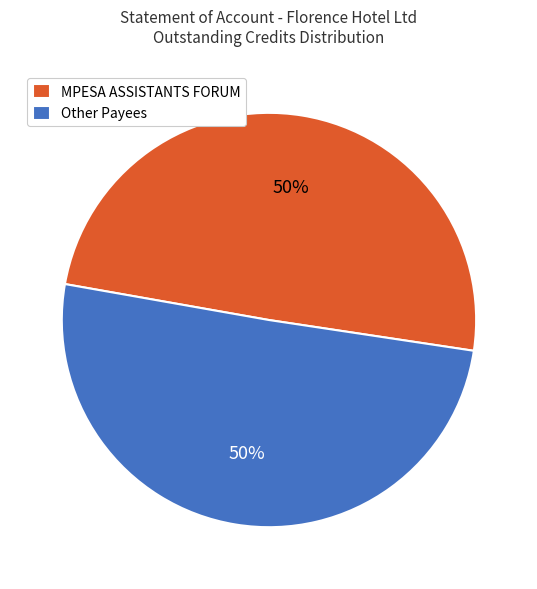

The MPESA ASSISTANTS FORUM slice represents 50% of the pie. True or false?

True